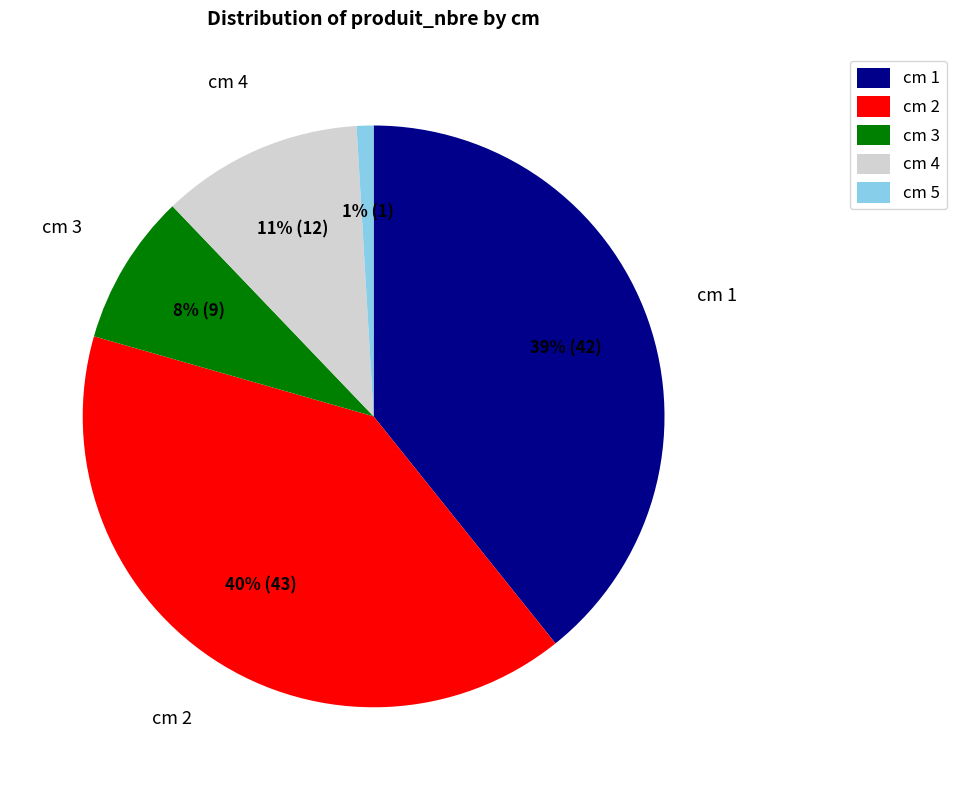

Rank the categories by value from highest to lowest.

cm 2, cm 1, cm 4, cm 3, cm 5